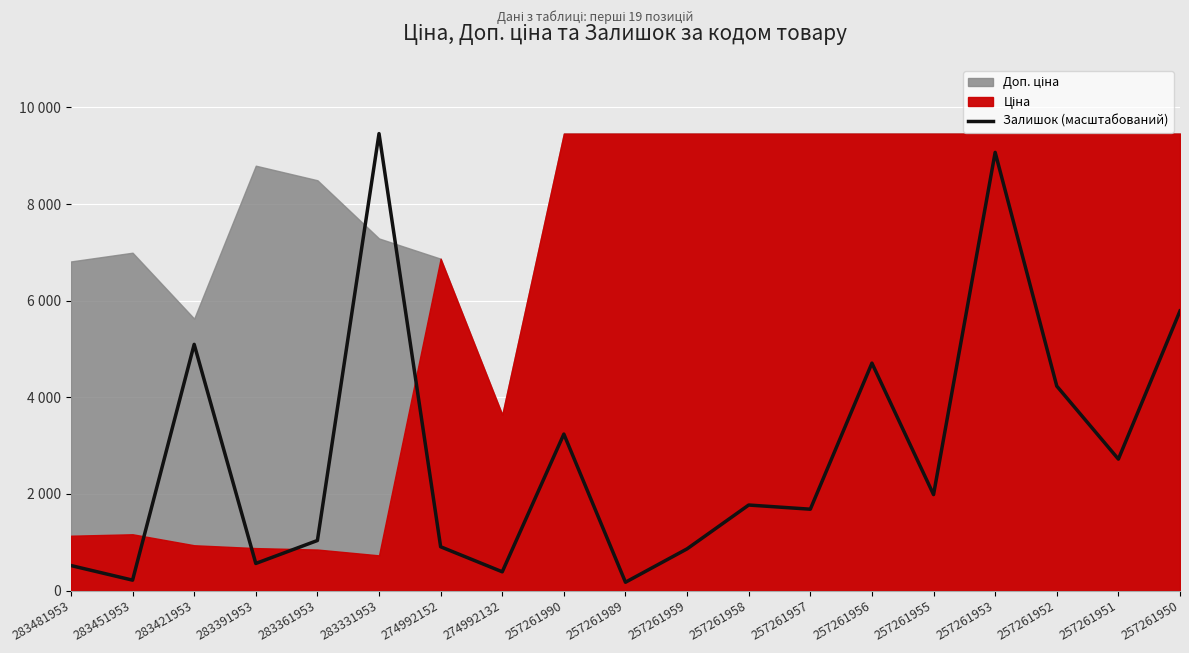

What is the approximate value at 283481953?

518.3